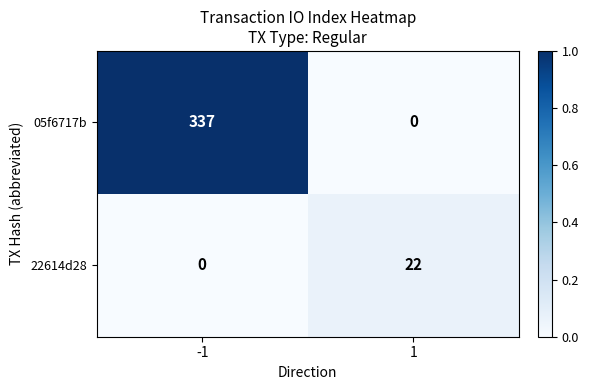

Which label corresponds to the largest value in the chart?

-1